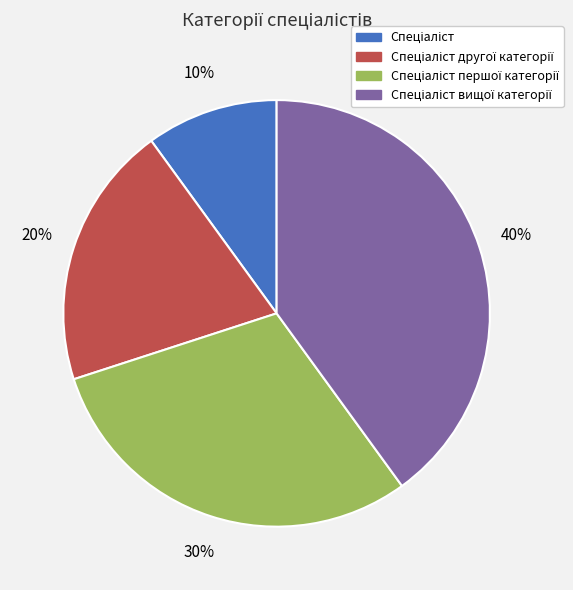

Does any single category account for the majority?

No